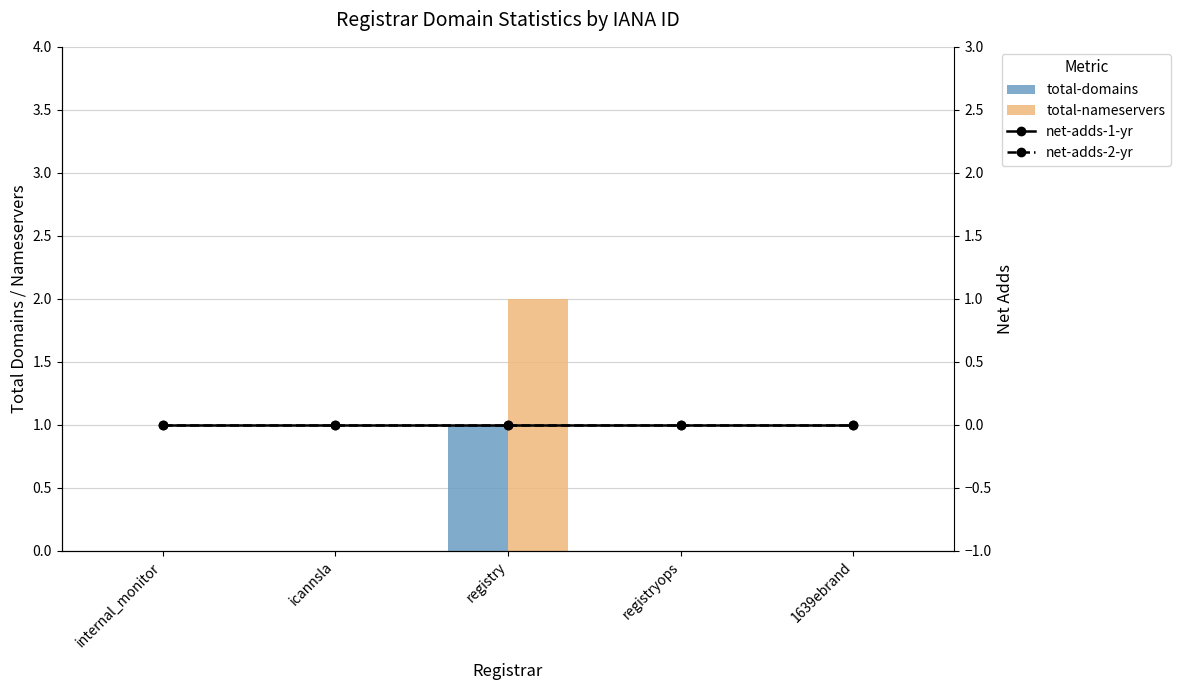

Which category has the lowest value across all series?

internal_monitor